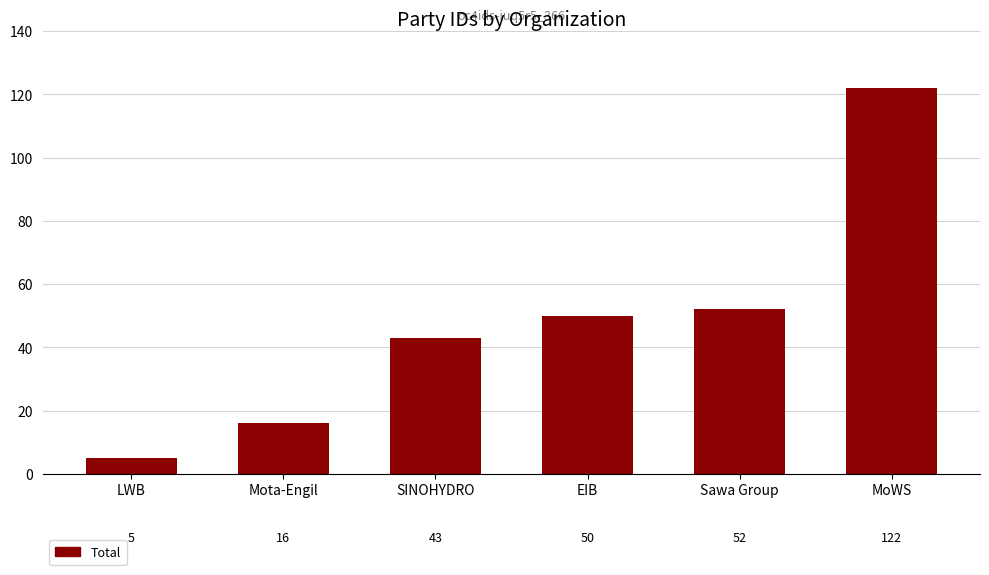

At which category does the chart reach its minimum across all series?

LWB